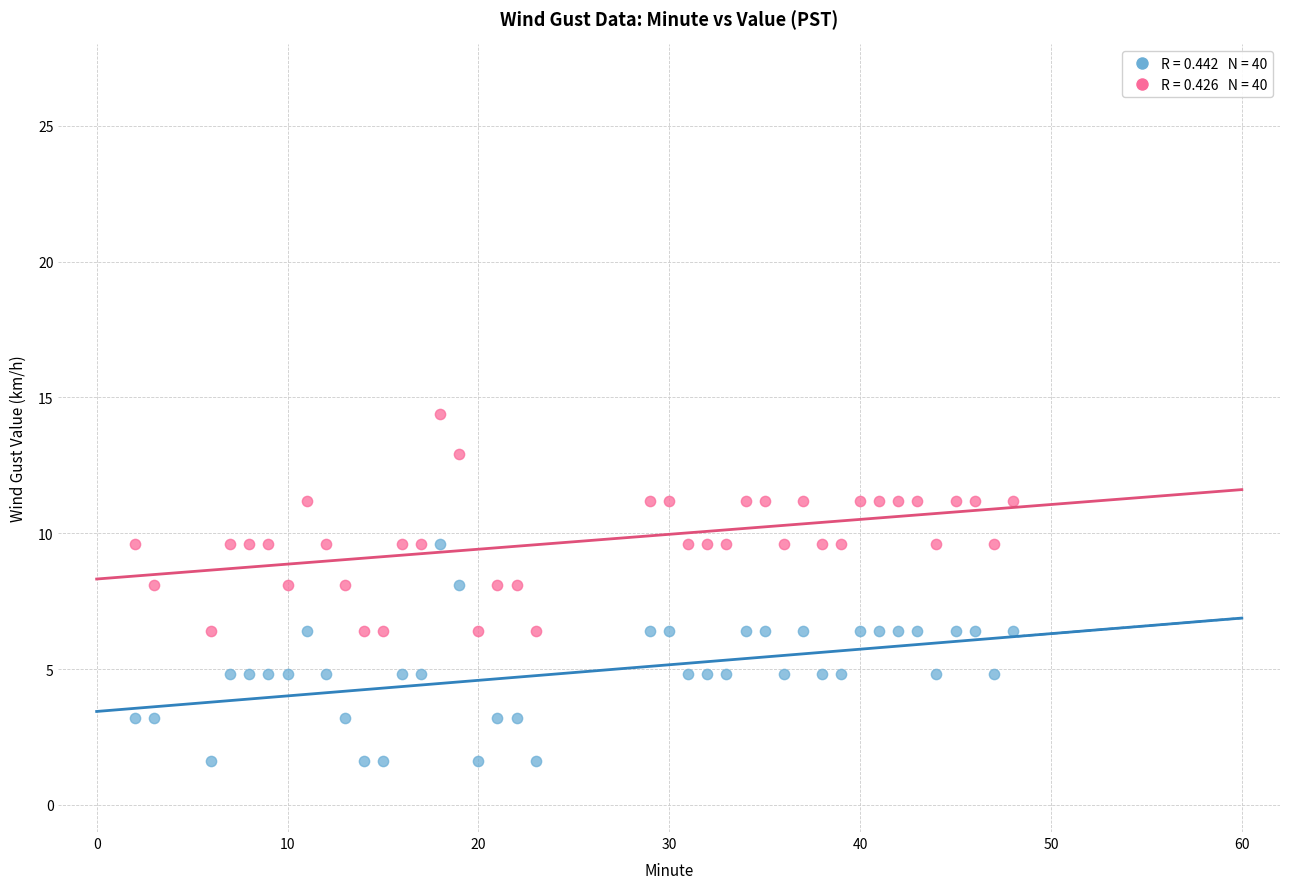

Across all data points, what is the range of Y values (max minus min)?

12.8